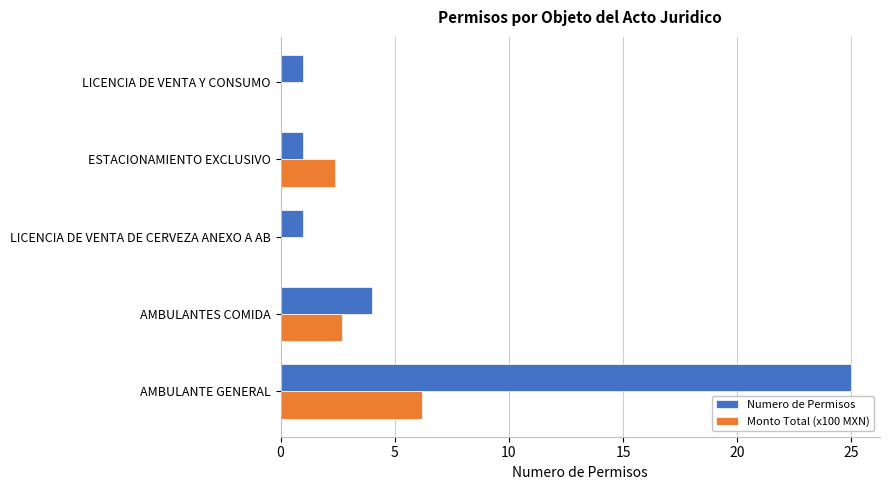

What is the greatest value displayed?

25.0